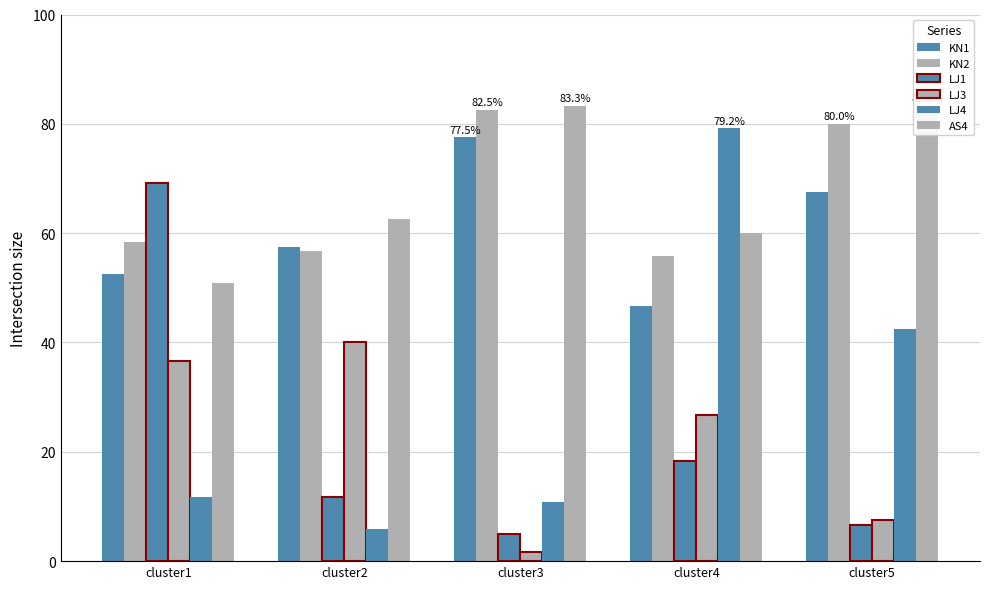

How many groups of bars are there?

5